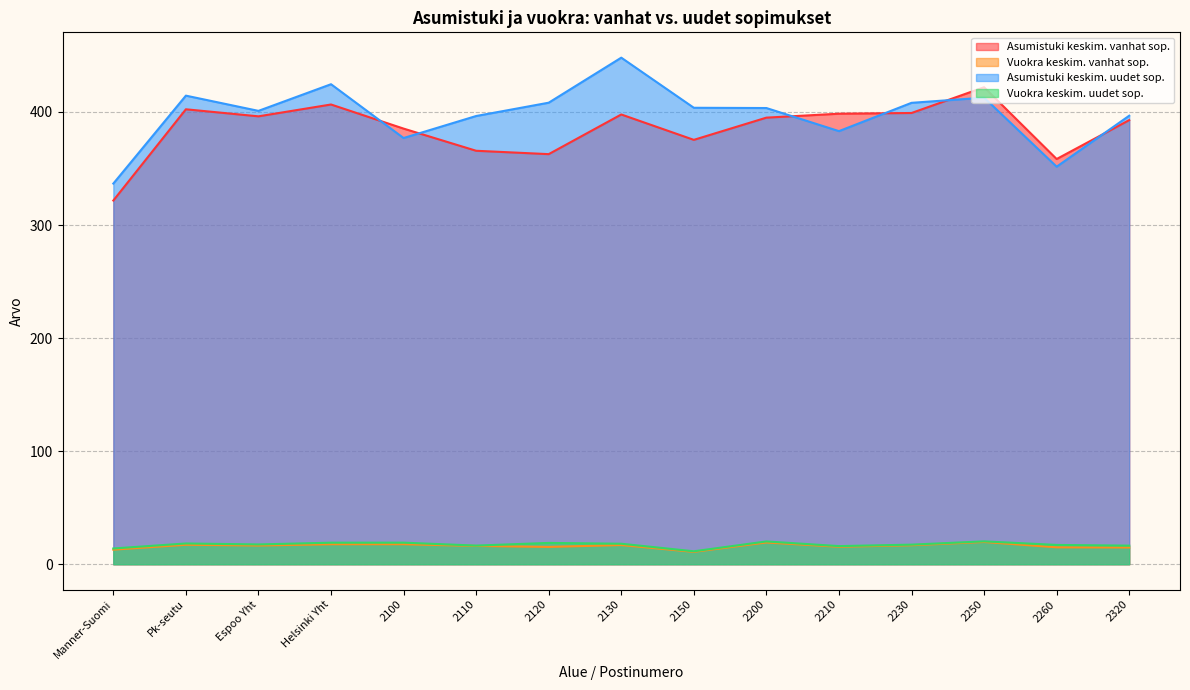

What is the value of the Asumistuki keskim. uudet sop. point at the 1st from the left?

336.7